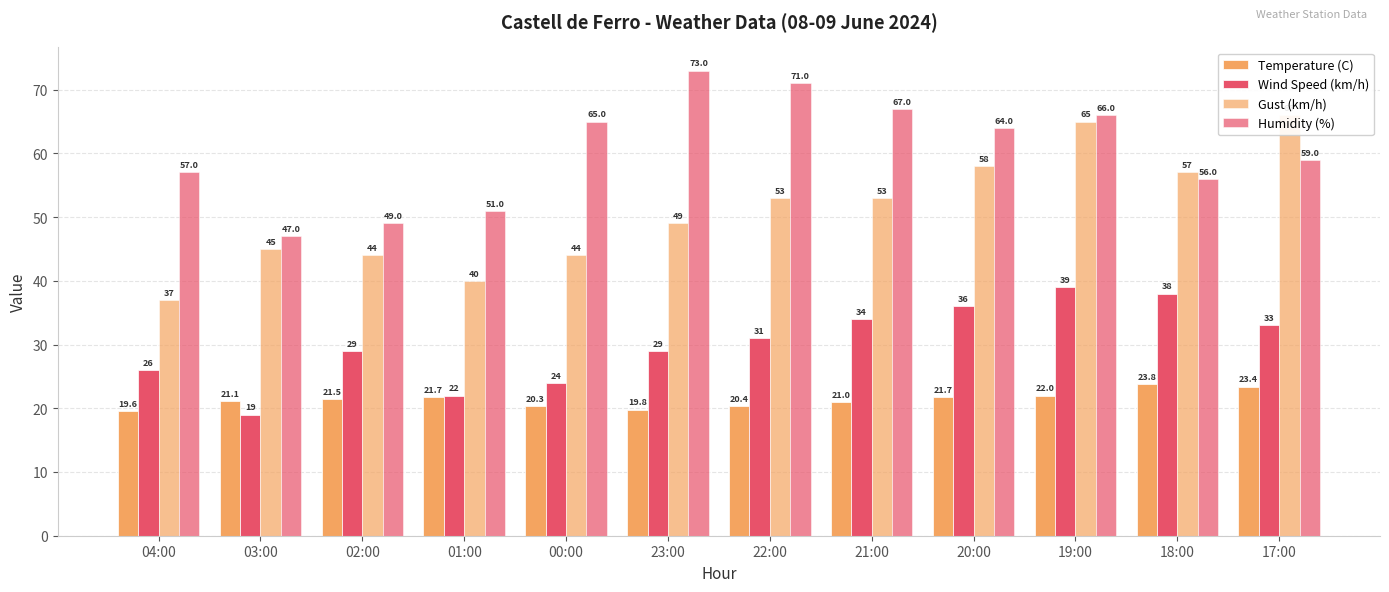

What is the value of the Gust (km/h) bar at the 3rd from the left?

44.0